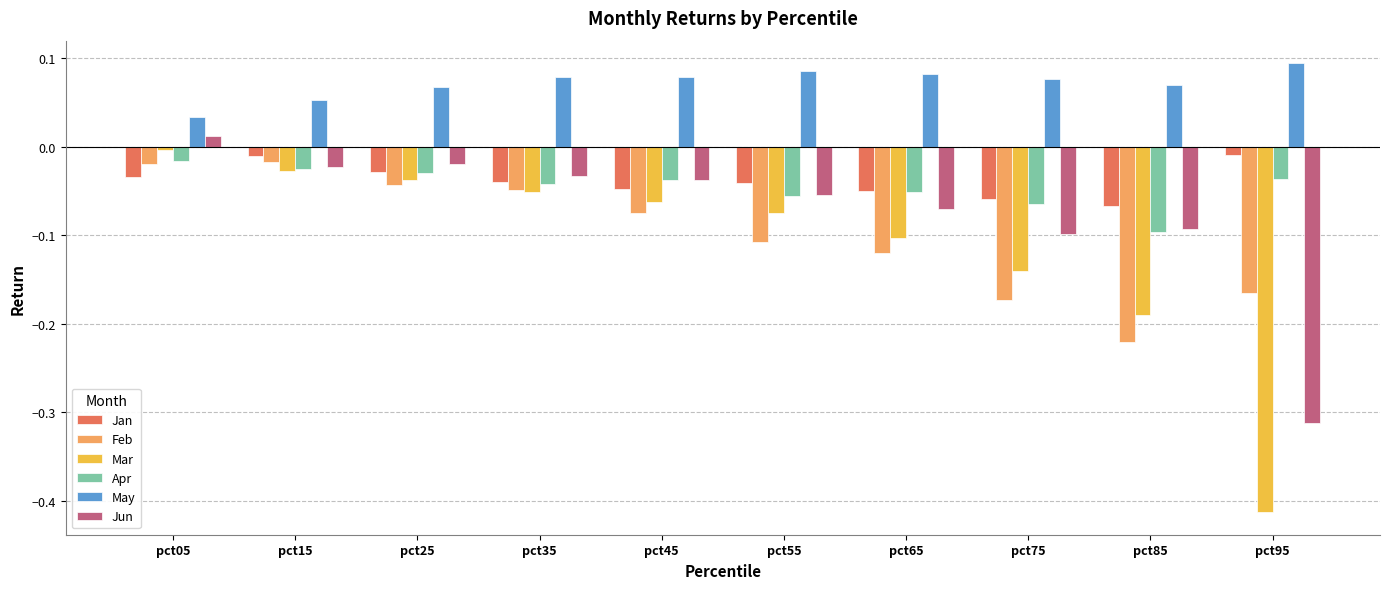

What is the sum of all Mar values?

-1.1